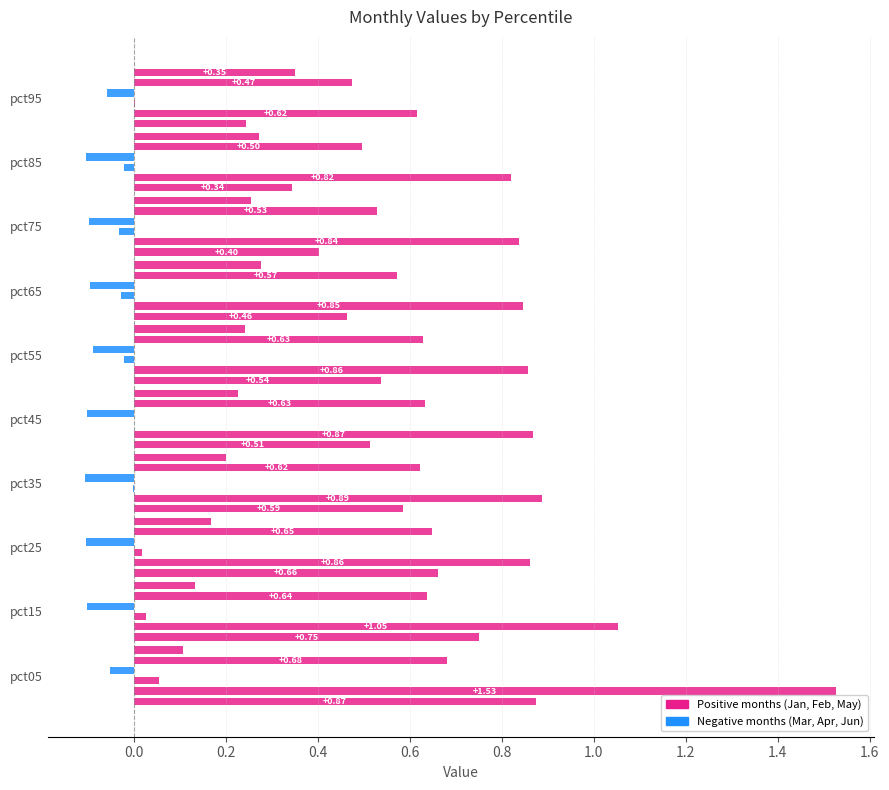

How many bars are there in total?

60